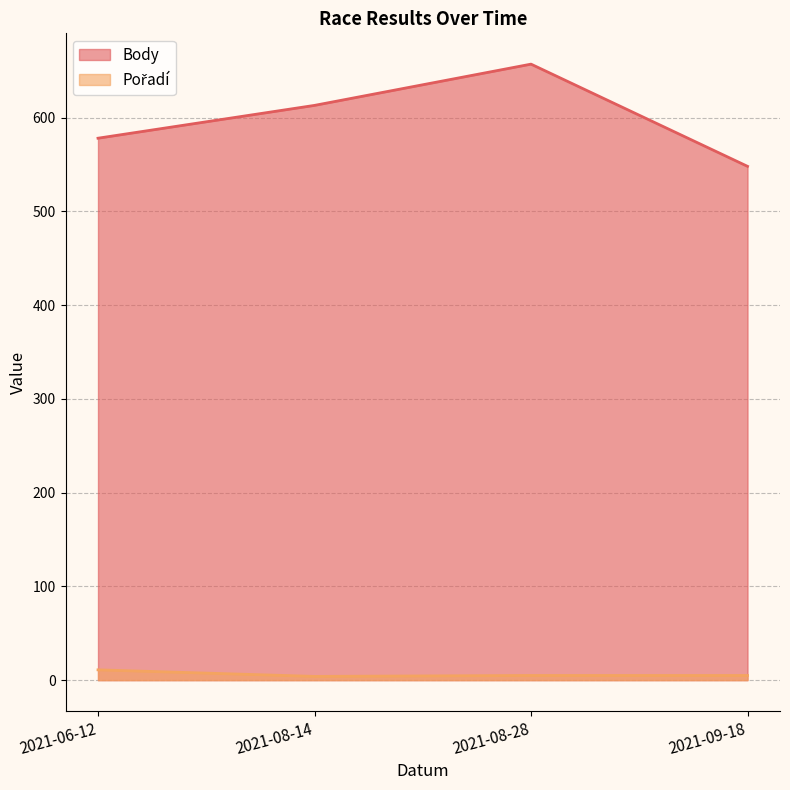

What position from the right is 2021-08-14?

3